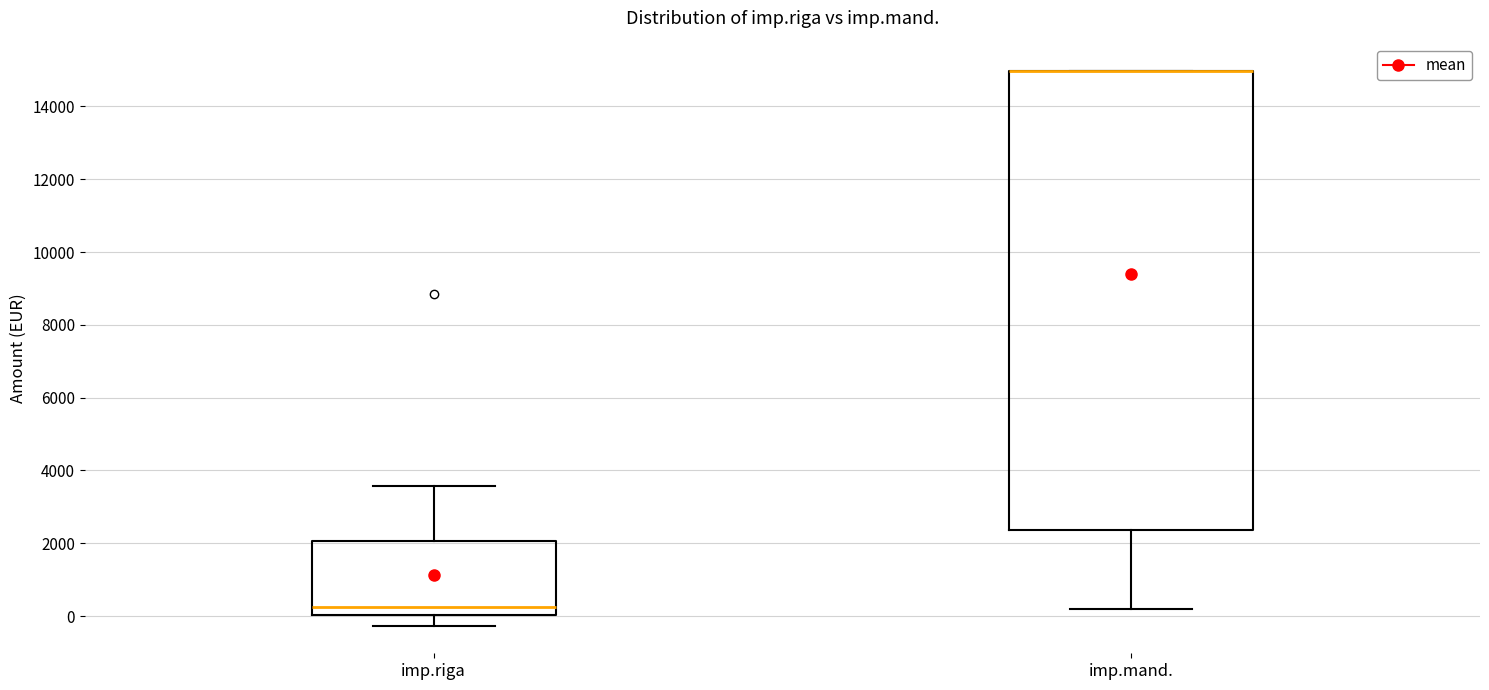

Comparing the boxes themselves (not the whiskers), which one is the tallest?

imp.mand.